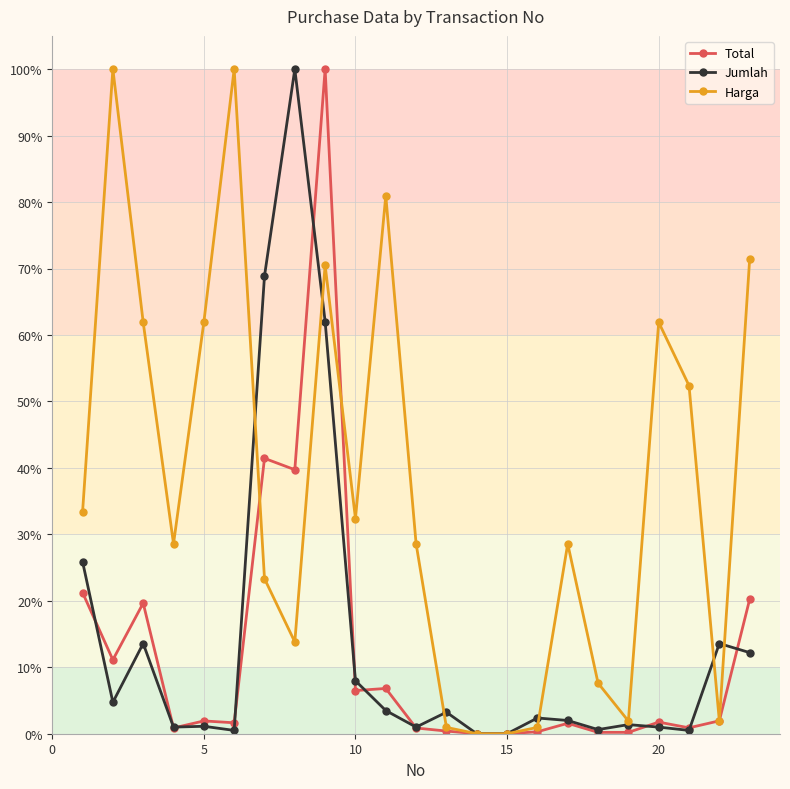

What is the difference between the second highest and minimum values in the Total series?

41.4